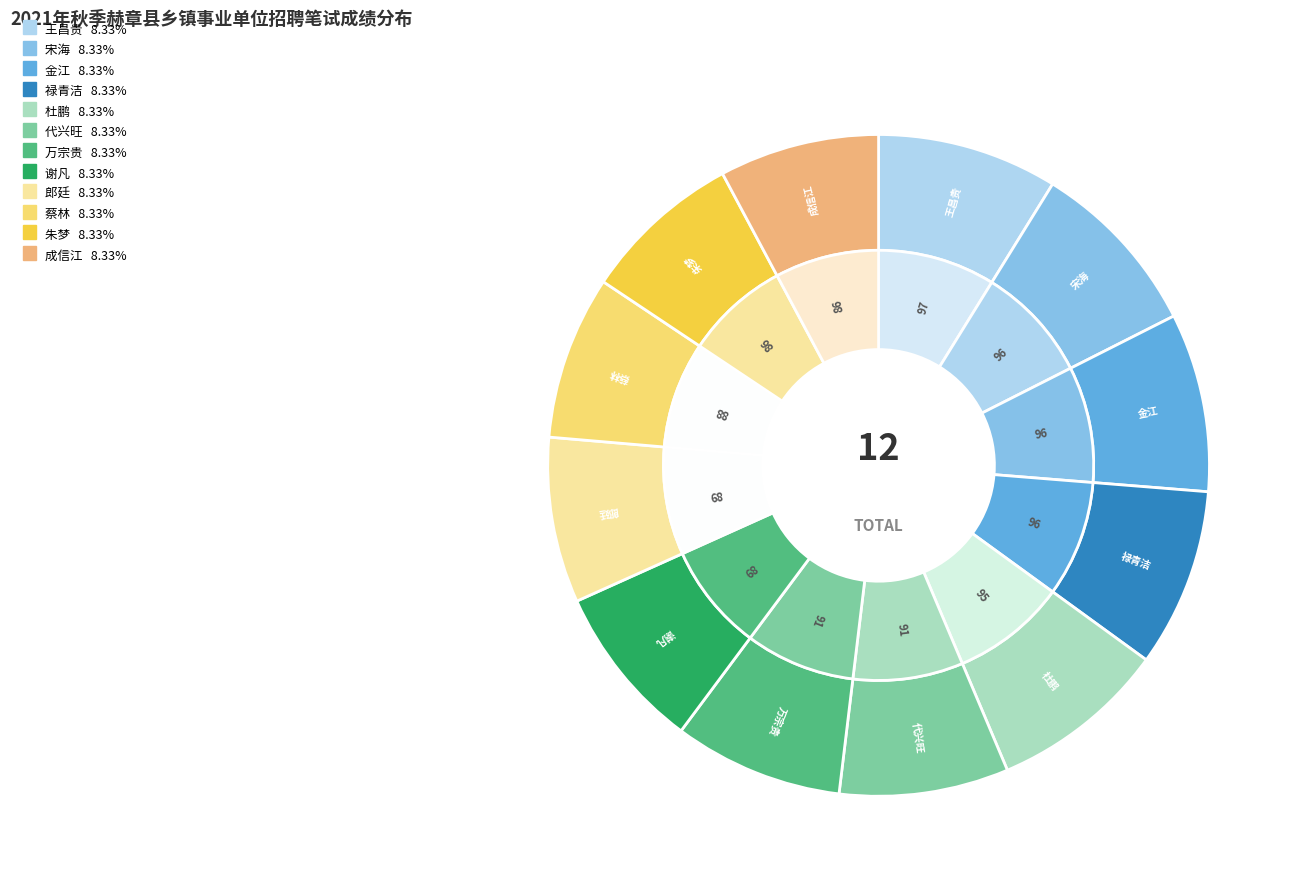

What percentage is the 成信江 slice, to the nearest percent?

8%